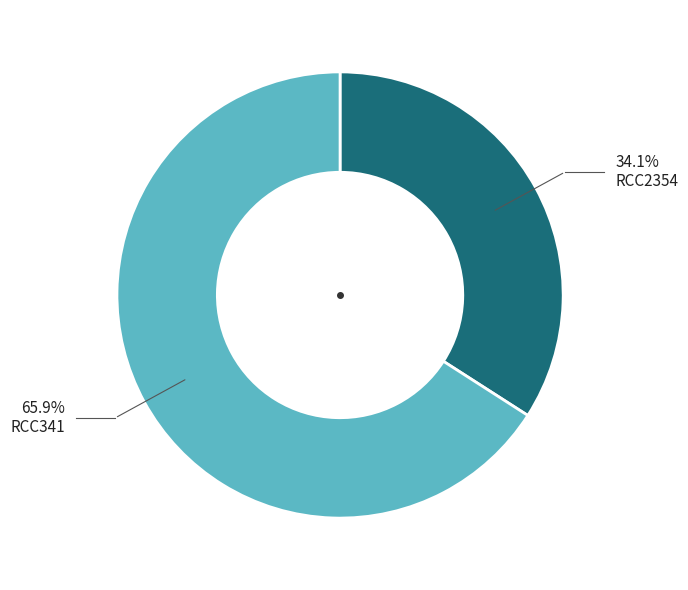

Does any single category account for the majority?

Yes